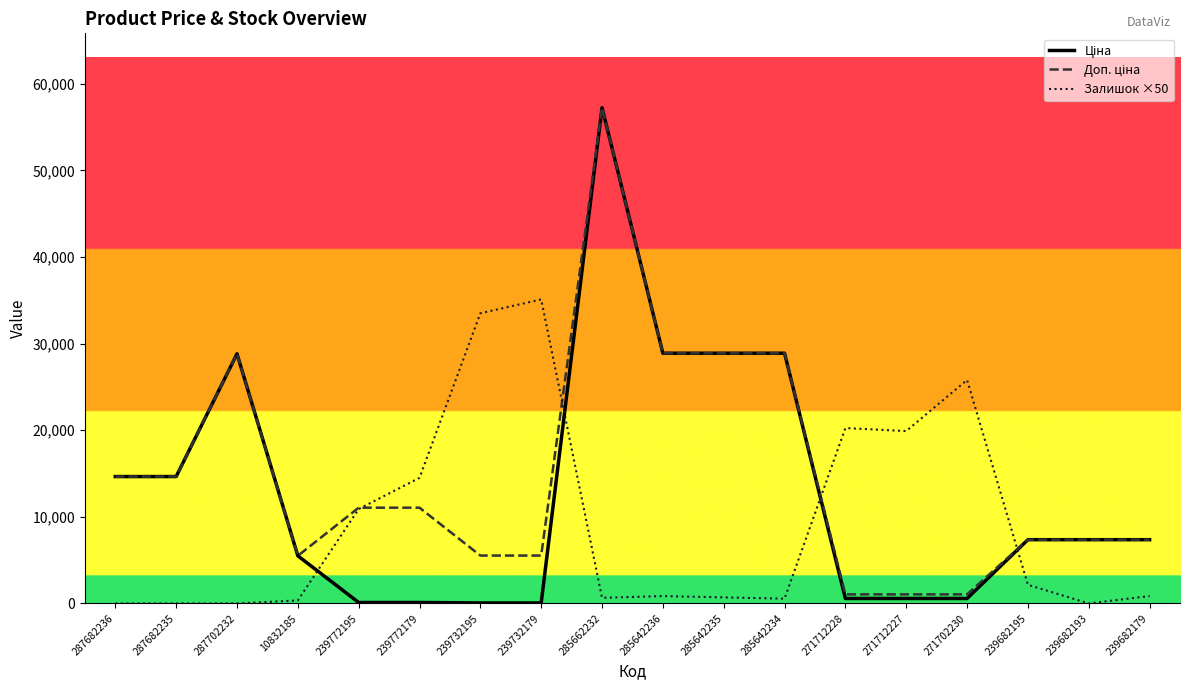

What is the greatest value displayed?

57235.5